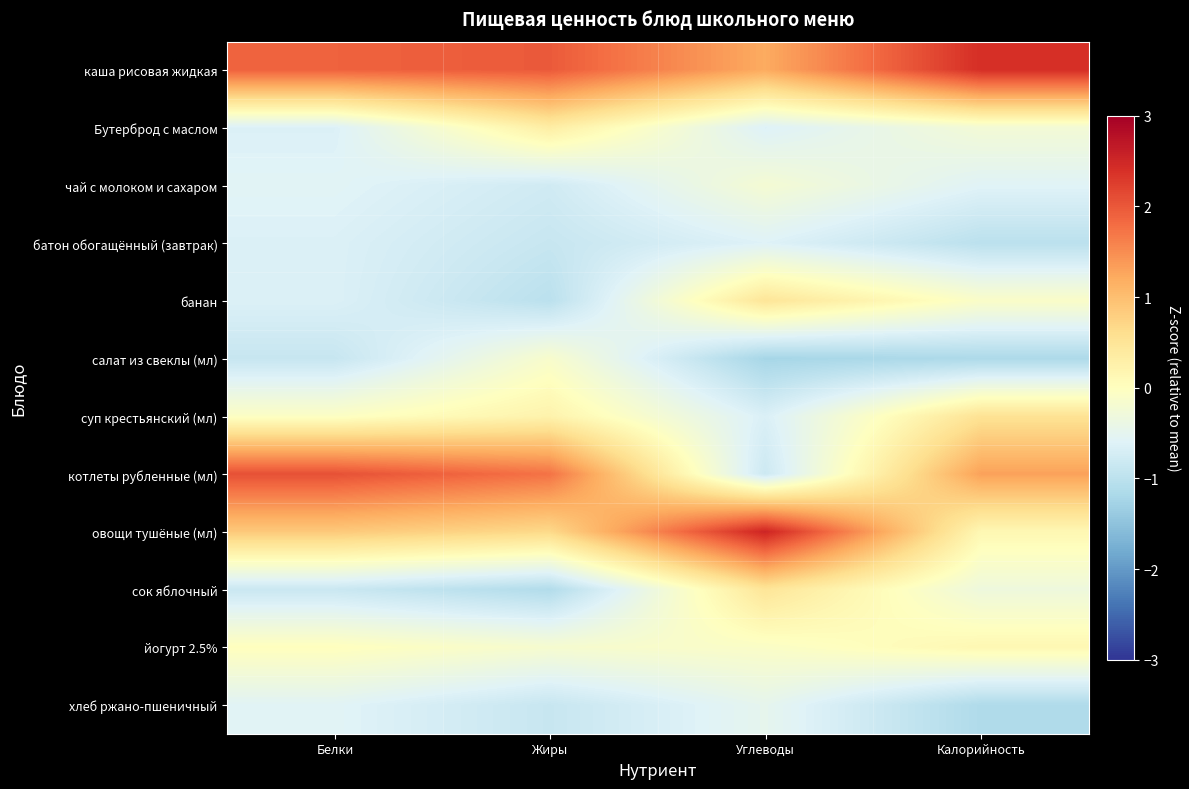

What is the spread (max minus min) of values at Углеводы?

3.8